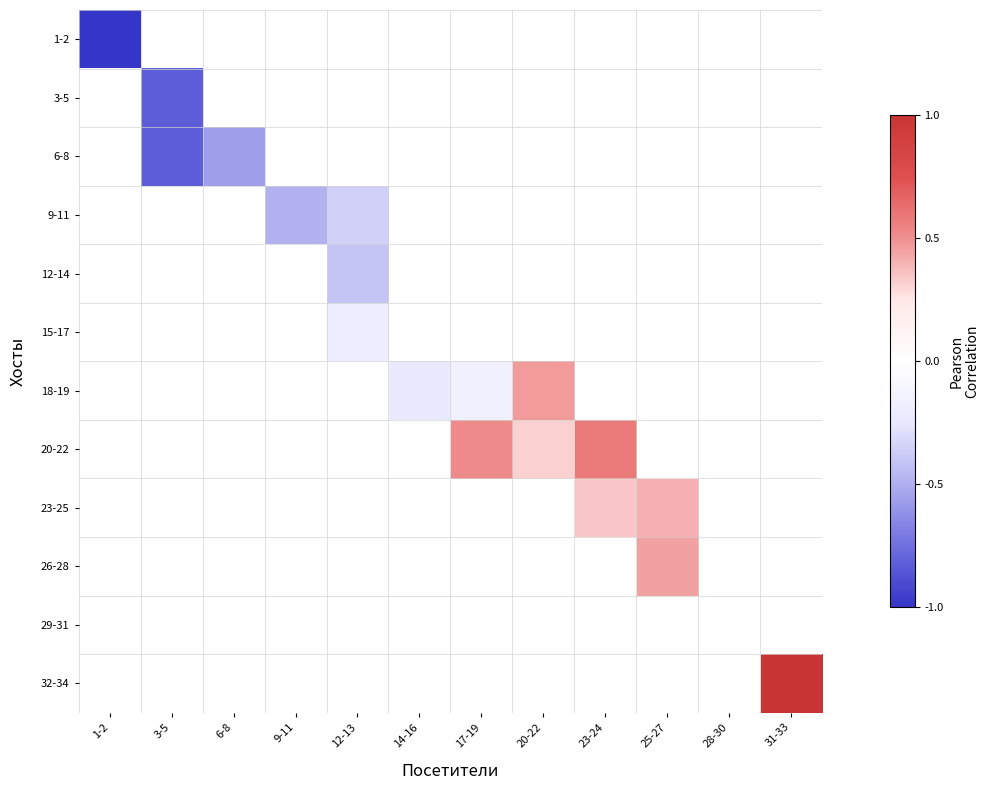

What is the maximum value shown in the chart?

1.0